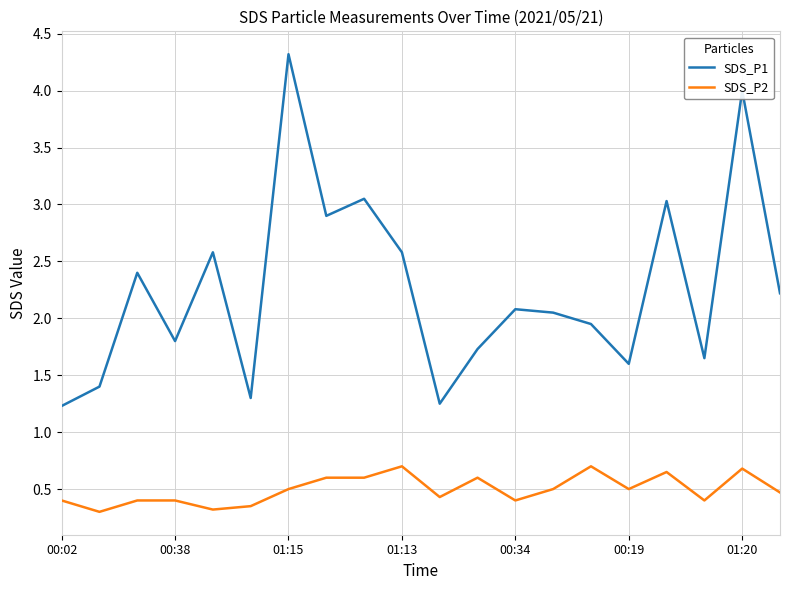

What is the difference between the maximum and minimum values in the SDS_P2 series?

0.4